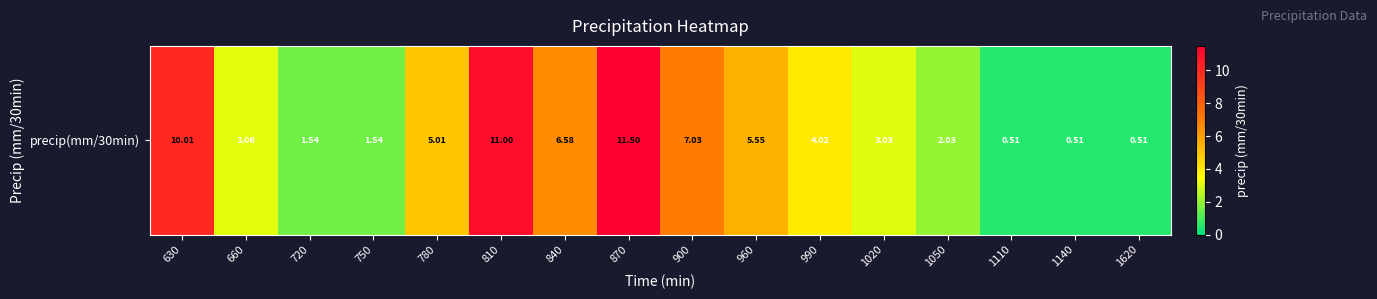

Reading left to right, extract all data points from this chart.

630=10.0	660=3.1	720=1.5	750=1.5	780=5.0	810=11.0	840=6.6	870=11.5	900=7.0	960=5.5	990=4.0	1020=3.0	1050=2.0	1110=0.5	1140=0.5	1620=0.5